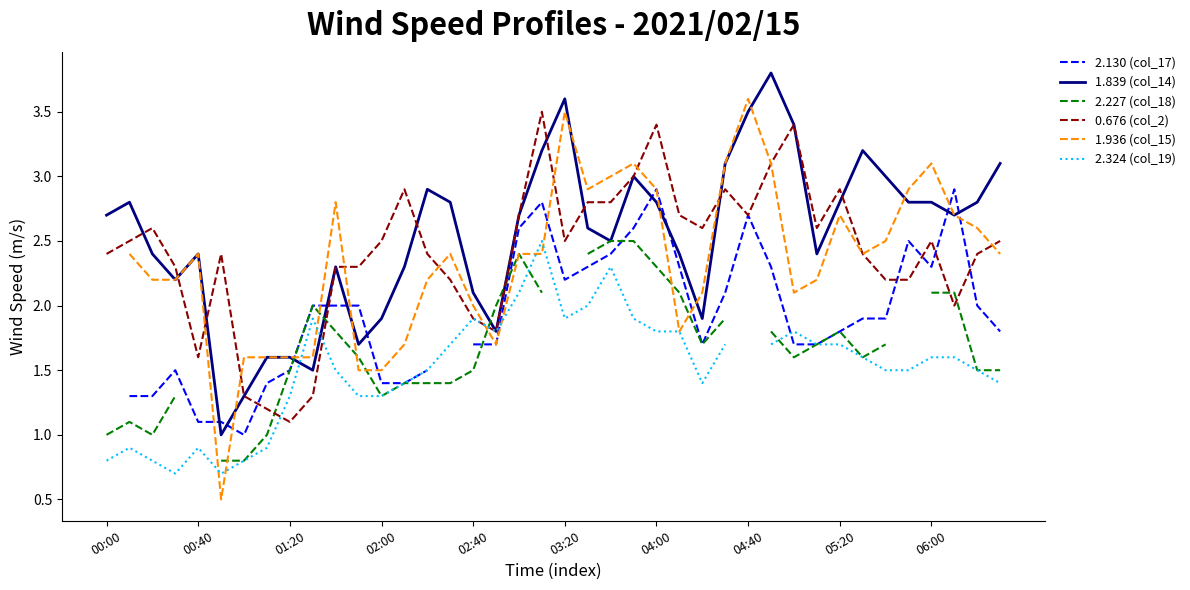

How many values in the 2.324 (col_19) series exceed 1?

31